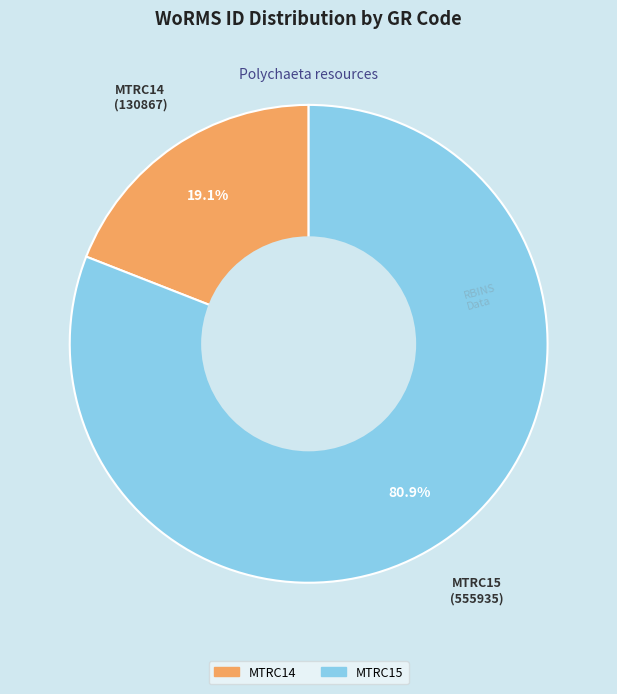

What is the largest slice in the pie chart?

MTRC15